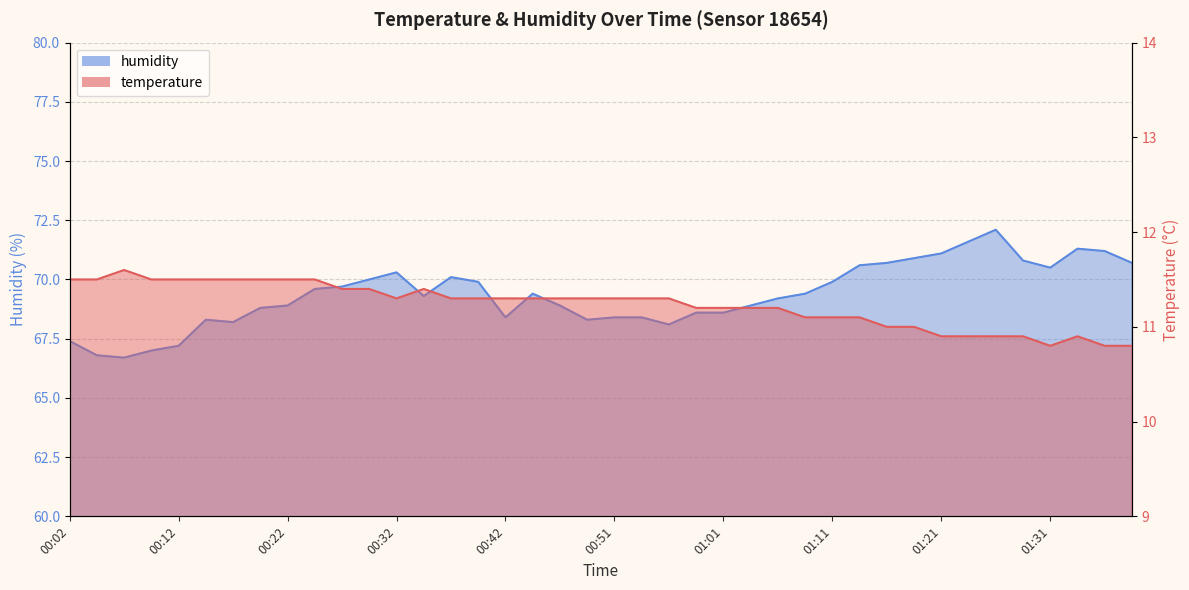

True or false: humidity and temperature intersect in this chart.

False